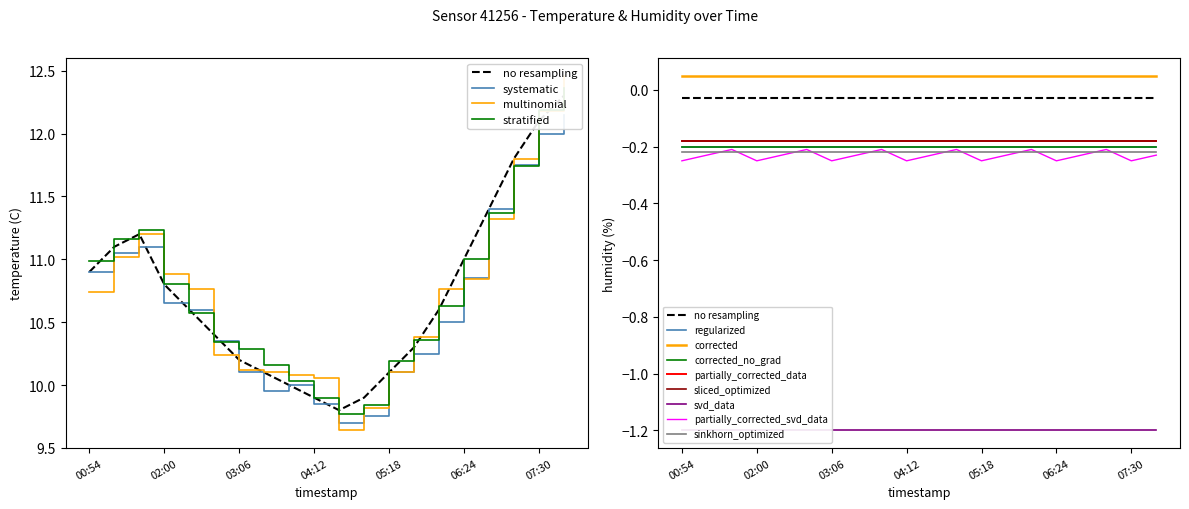

Rank the categories by value from lowest to highest.

04:34, 04:12, 04:56, 03:50, 03:28, 05:18, 03:06, 05:40, 02:44, 02:22, 06:02, 02:00, 00:54, 06:24, 01:16, 01:38, 06:46, 07:08, 07:30, 07:52